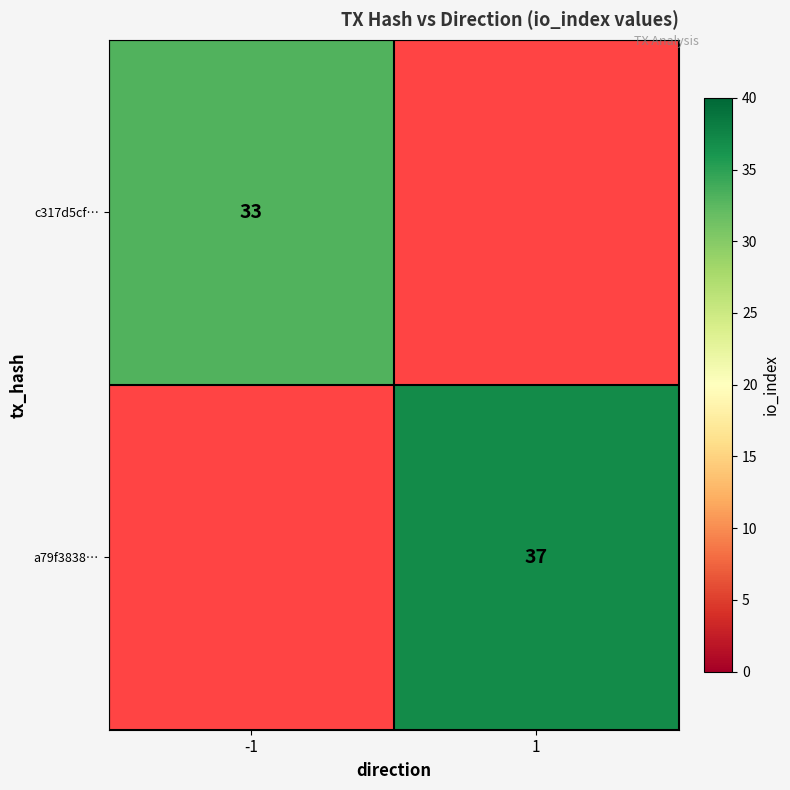

Is the value of a79f3838… at 1 greater than the value of c317d5cf… at -1?

Yes